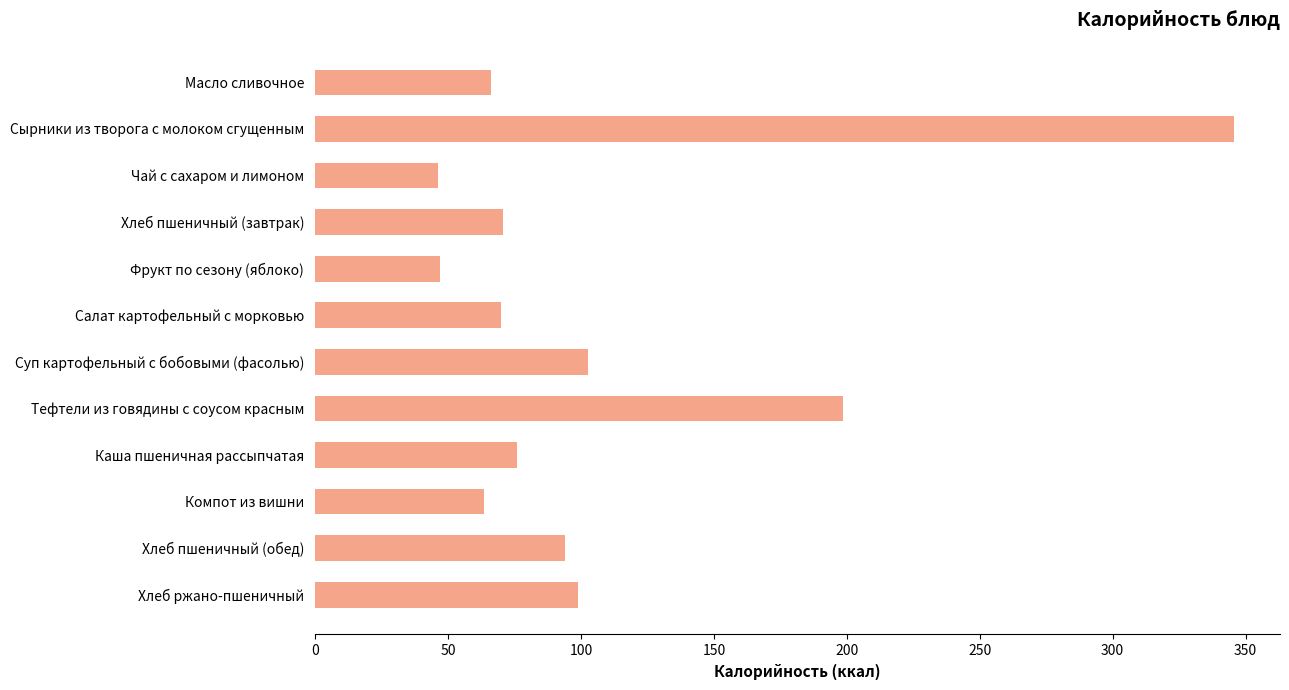

What is the label of the 3rd bar from the top?

Чай с сахаром и лимоном